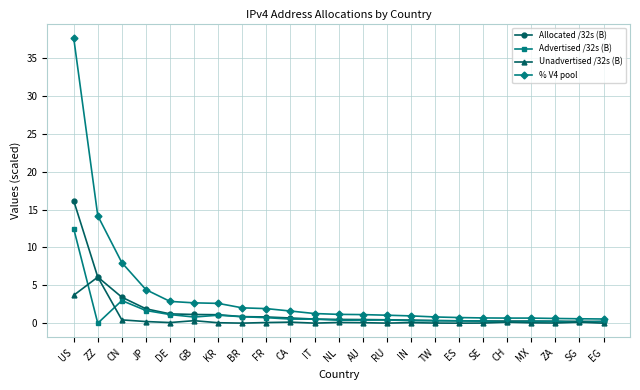

What is the value of the Advertised /32s (B) point at the 1st from the left?

12.5